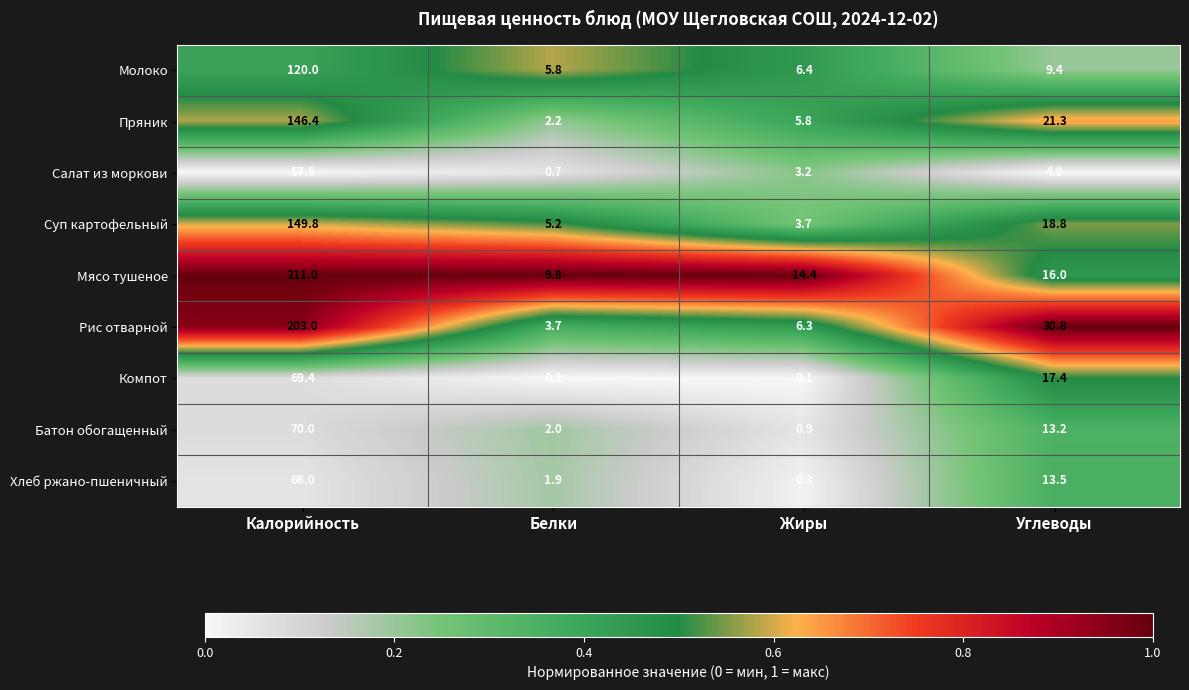

What is the total value across all series at Калорийность?

1093.1